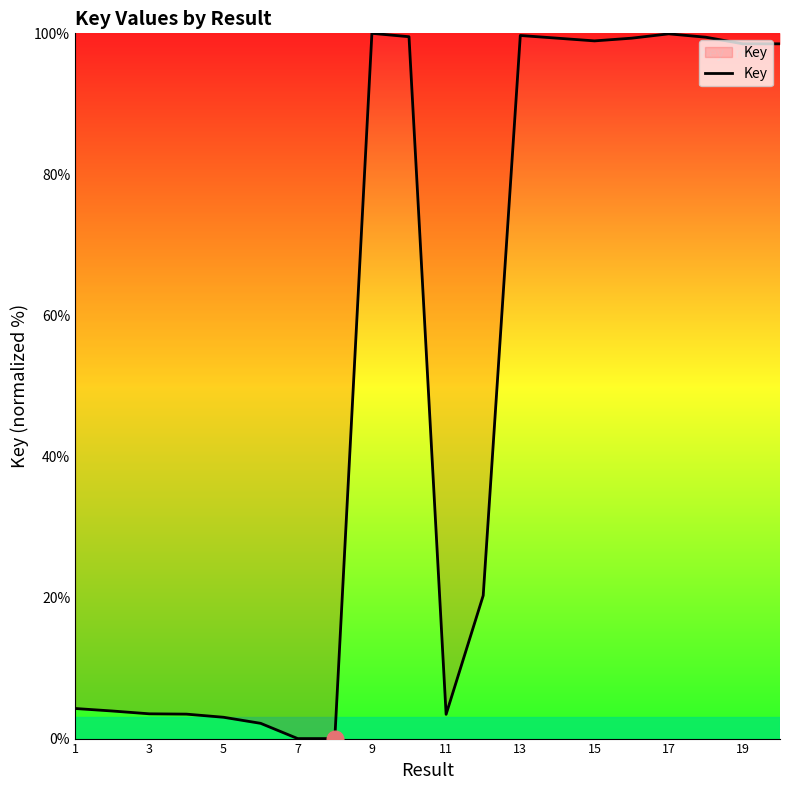

What is the maximum value shown in the chart?

100.0